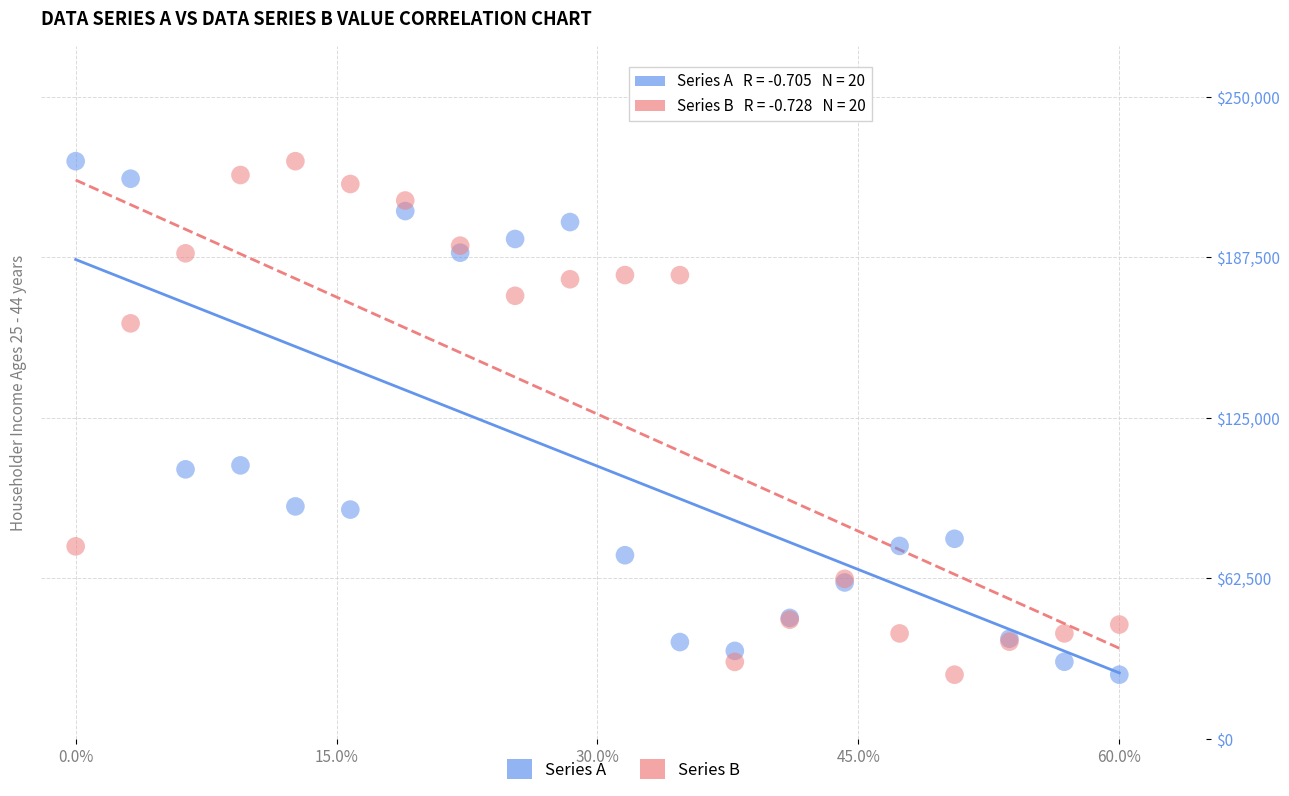

What is the X range (max minus min) for the scatter plot?

60.0